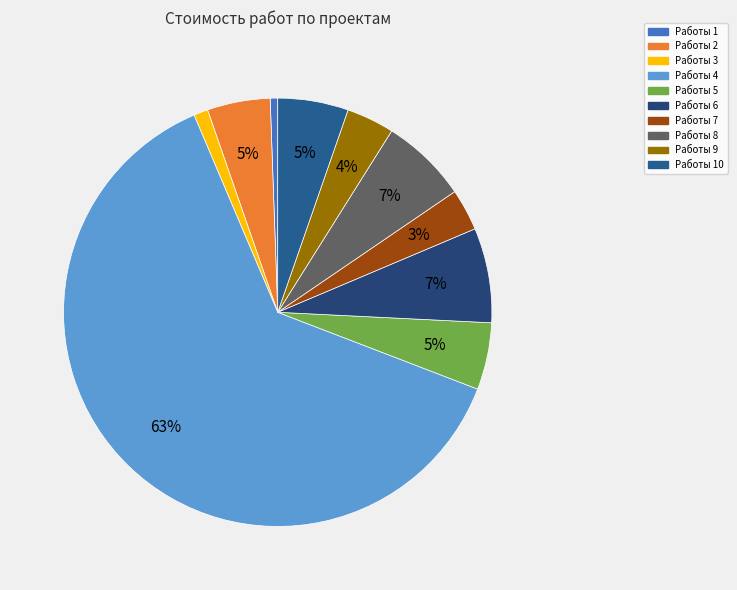

What is the largest slice in the pie chart?

Работы 4